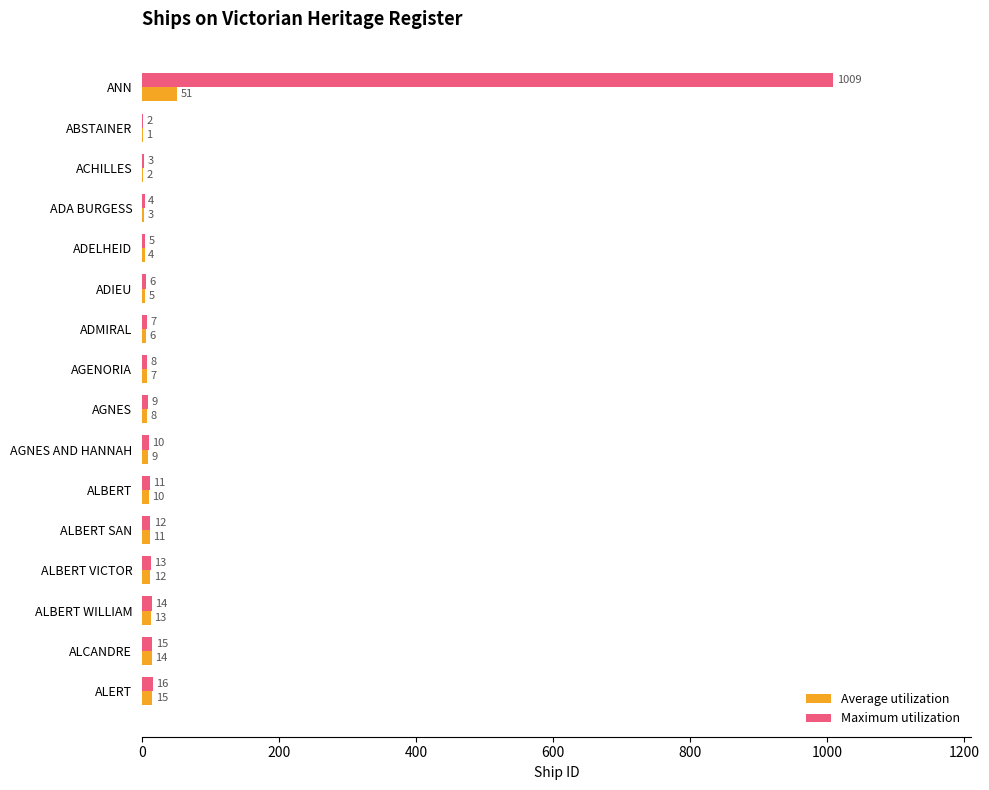

Which series has the largest total across all categories?

Maximum utilization